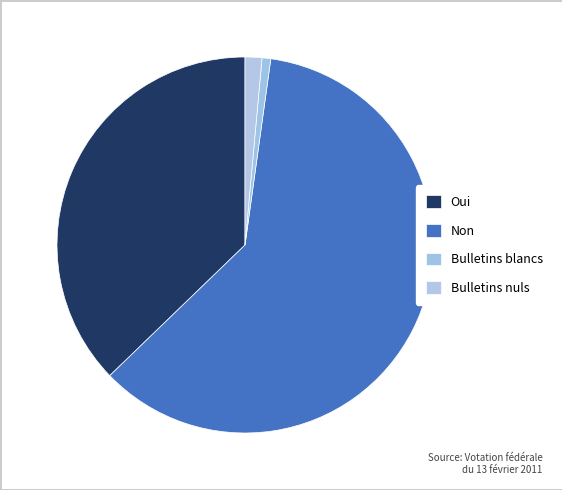

Which slice is the smallest?

Bulletins blancs